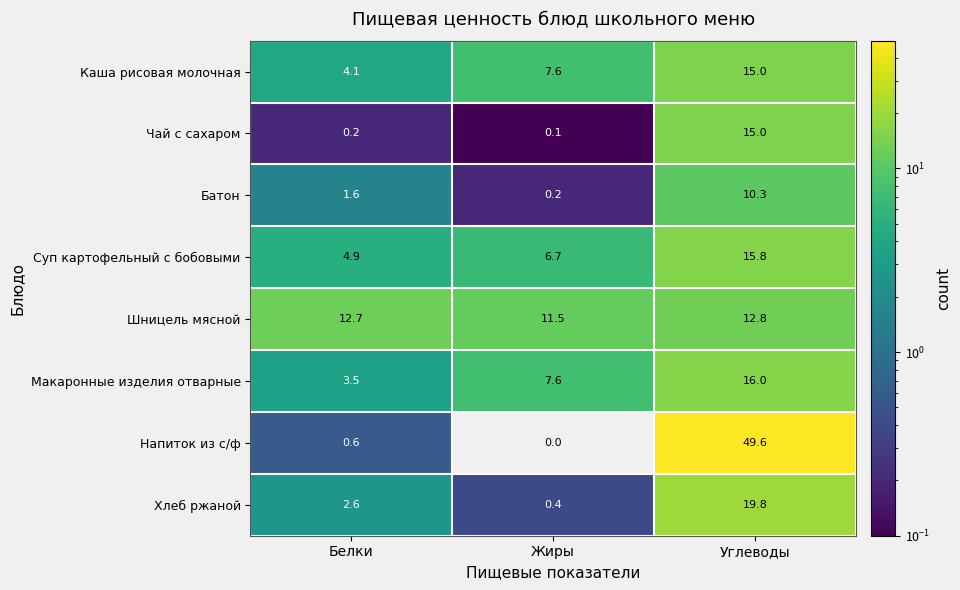

What is the maximum value for Шницель мясной?

12.8